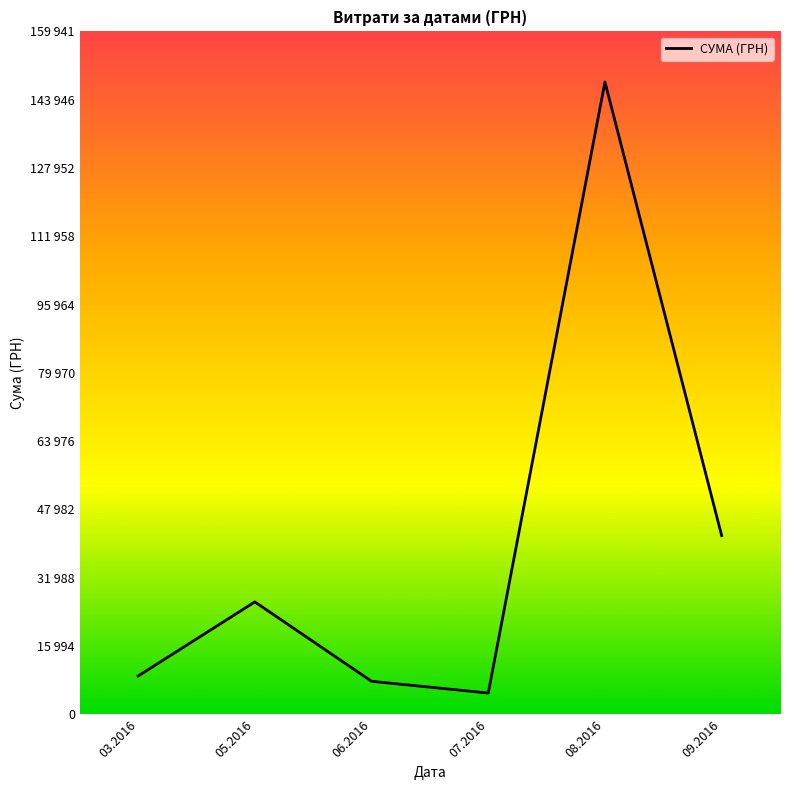

True or false: there are more than 0 points higher than both neighbors.

True